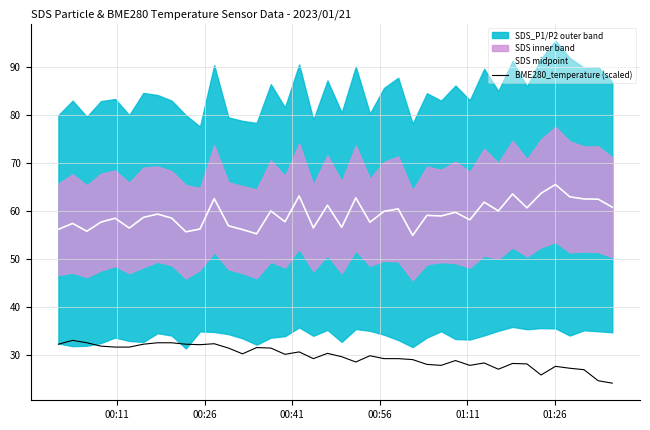

True or false: SDS midpoint and BME280_temperature (scaled) cross at least once.

False